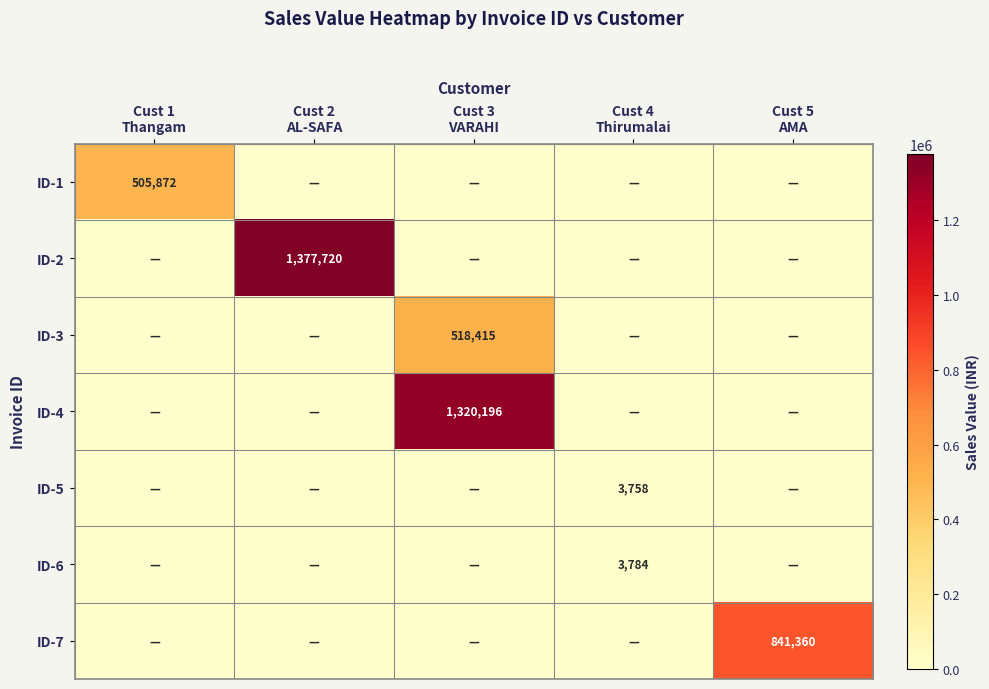

At which label is ID-2 closest to 688860?

Cust 1 Thangam